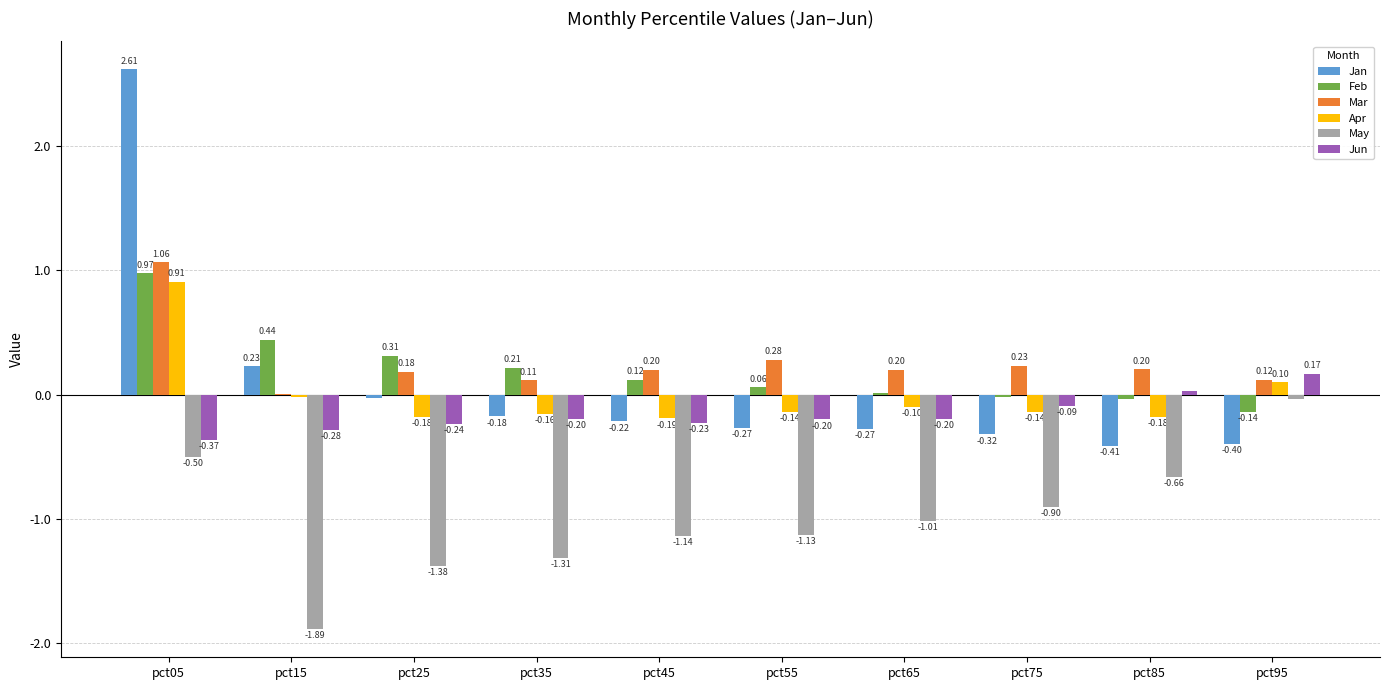

Which series changed the most between pct05 and pct95?

Jan